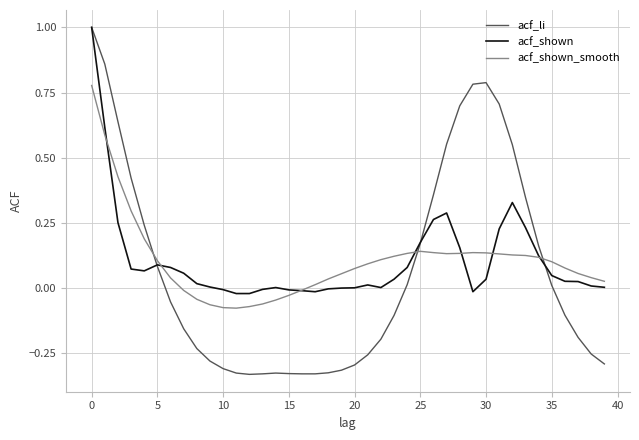

Which series has the widest spread of values?

acf_li